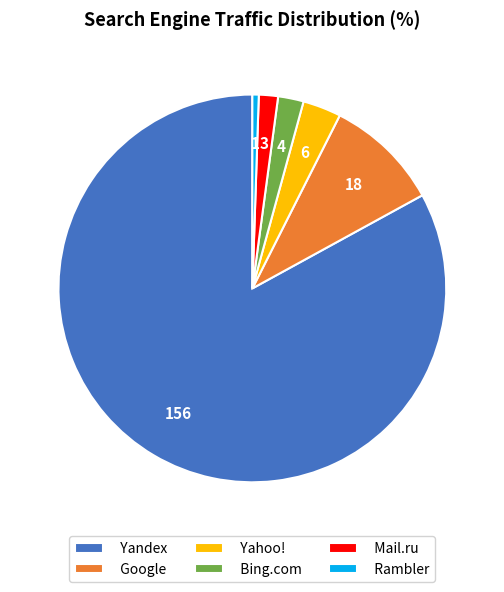

Between Yahoo! and Rambler, which is larger?

Yahoo!